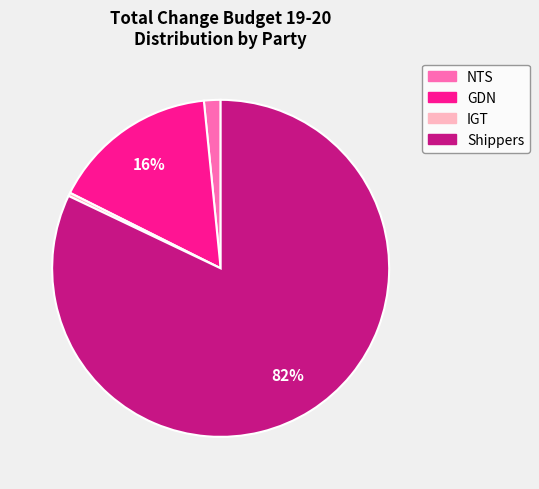

Is the sum of NTS and IGT greater than half?

No